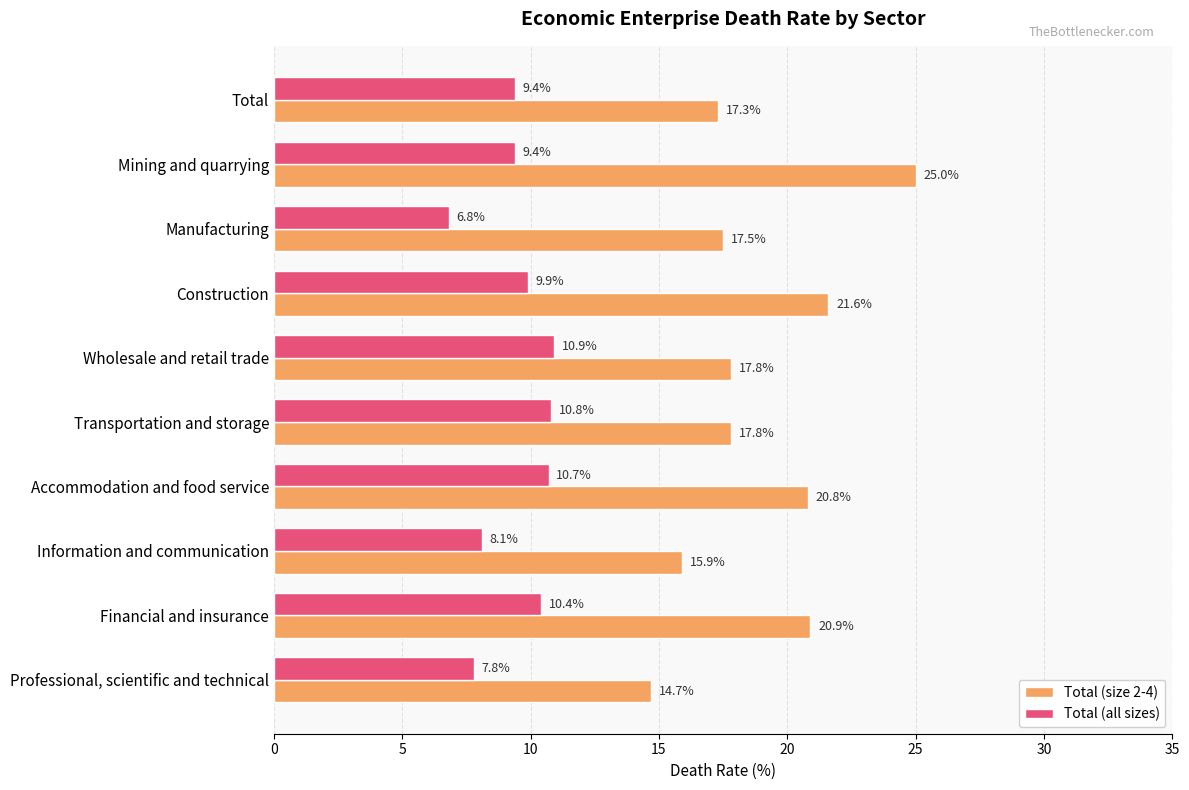

What is the sum of all Total (size 2-4) values?

189.3